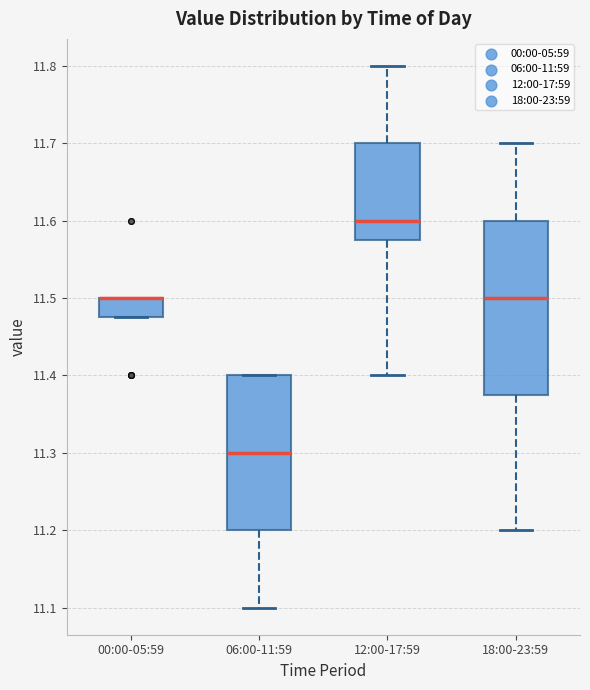

Where is the lower edge of the box for 00:00-05:59 on the y-axis? The values are not printed on the chart, so give them approximately, as read against the axis.

11.48